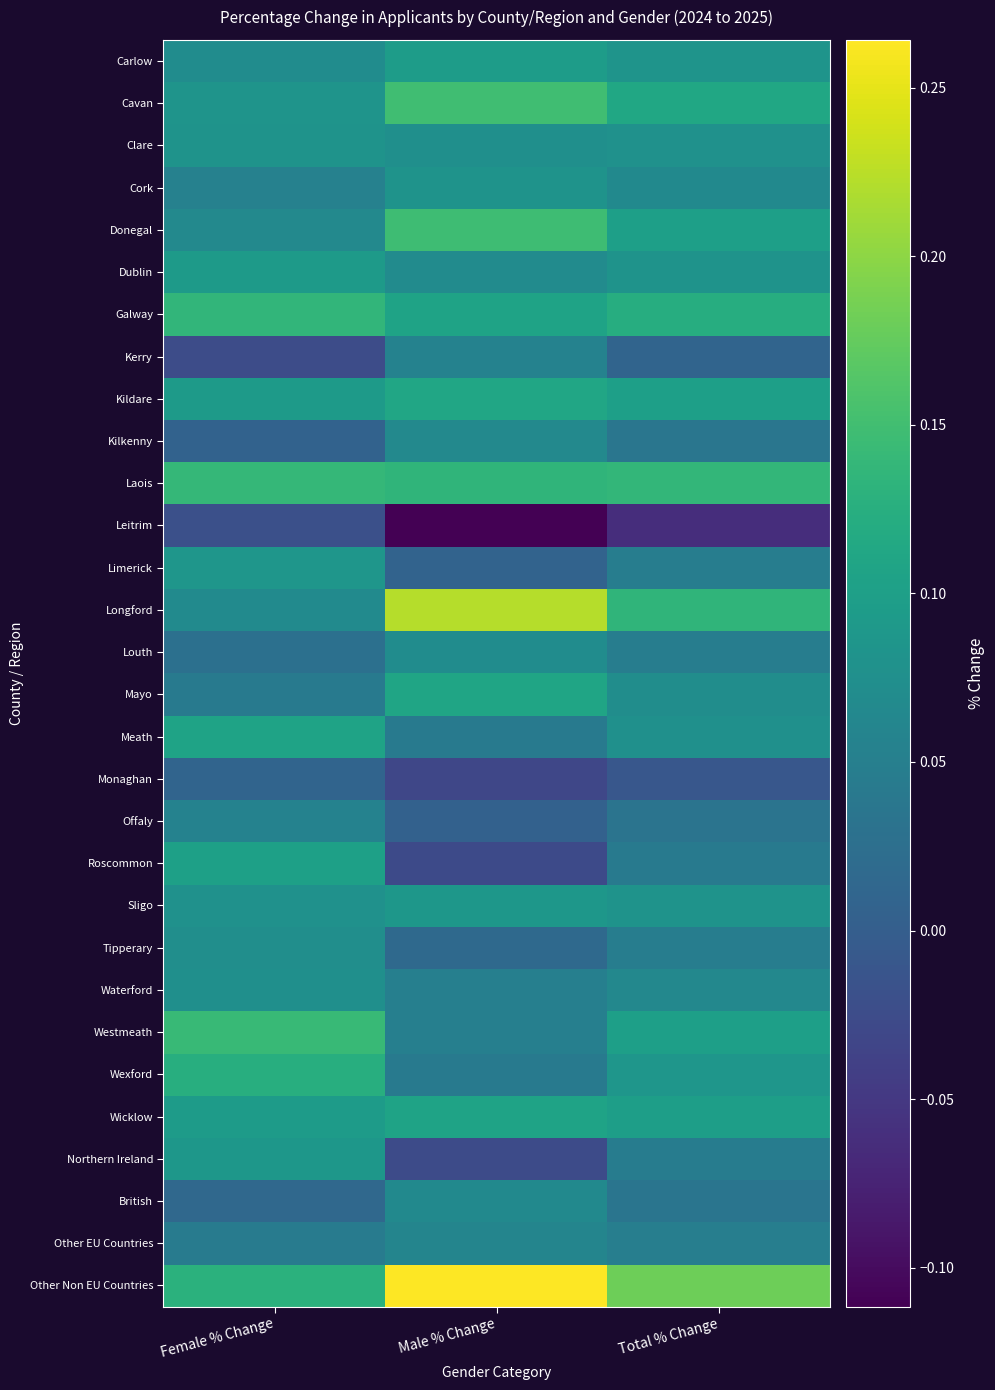

Rank the series by their maximum value, from lowest to highest.

Leitrim, Monaghan, Offaly, Kerry, Other EU Countries, Kilkenny, British, Louth, Tipperary, Waterford, Clare, Cork, Limerick, Northern Ireland, Sligo, Dublin, Carlow, Roscommon, Wicklow, Meath, Mayo, Kildare, Wexford, Galway, Laois, Westmeath, Donegal, Cavan, Longford, Other Non EU Countries